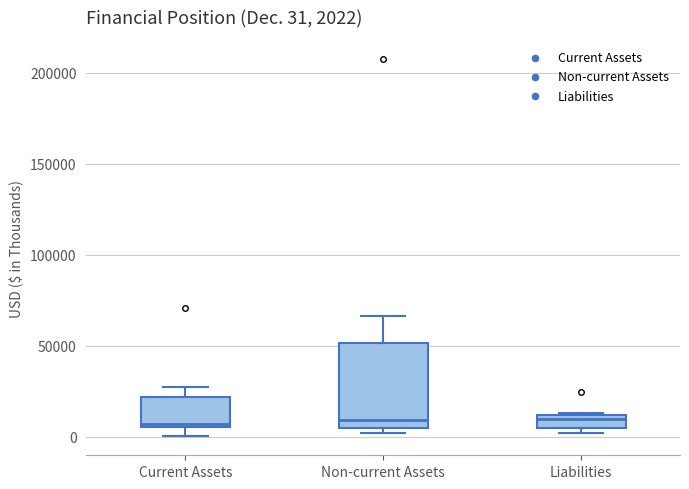

Which box is the tallest, from its lower edge to its upper edge?

Non-current Assets